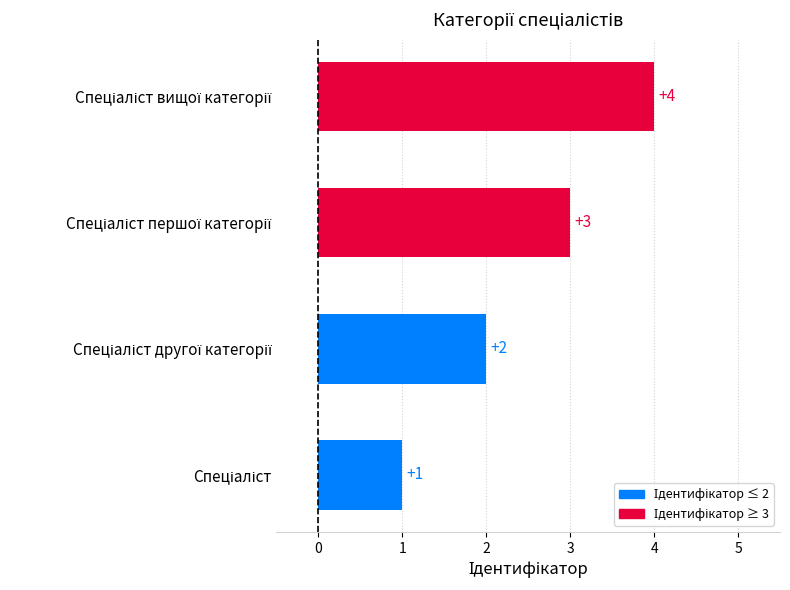

What is the sum of all values?

10